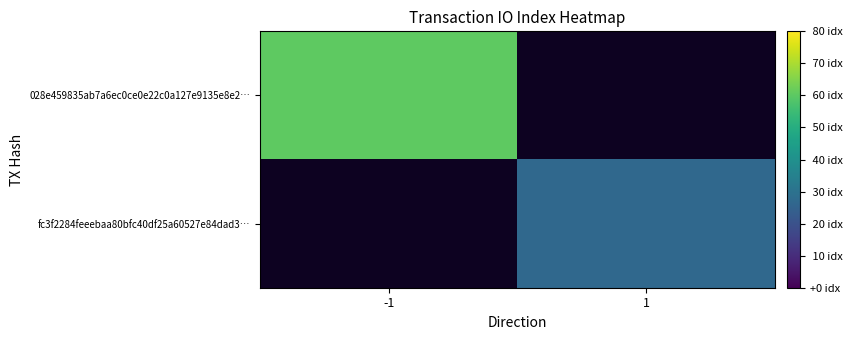

At which category is the sum across all series the highest?

-1